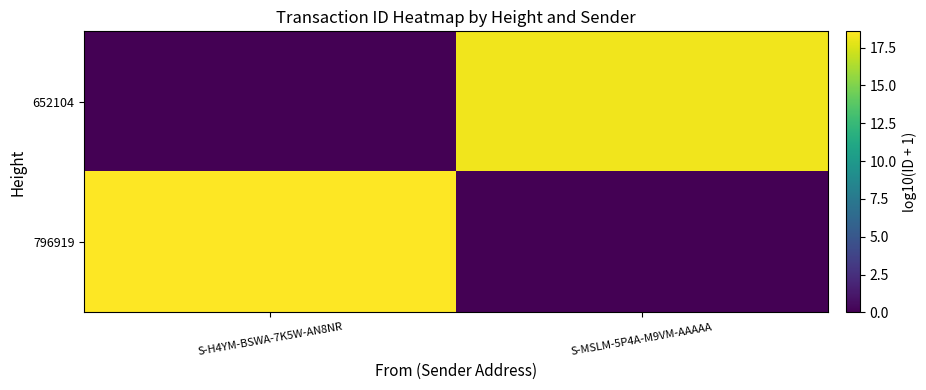

Between S-H4YM-BSWA-7K5W-AN8NR and S-MSLM-5P4A-M9VM-AAAAA, which is larger?

S-H4YM-BSWA-7K5W-AN8NR